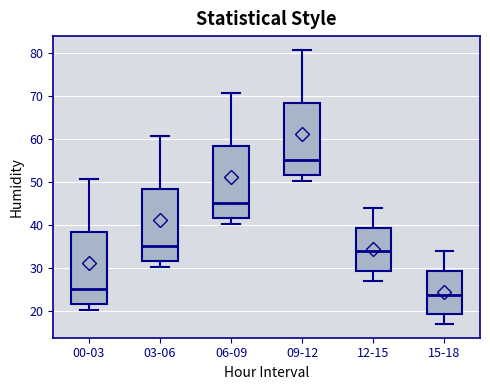

Reading left to right, transcribe this box plot: for each box, give where its median line is, the range the box spans, and where its two whiskers end, as read against the y-axis. The values are not printed on the chart, so give them approximately, as read against the axis.

00-03: median 25, box 22 to 38, whiskers 20 to 51
03-06: median 35, box 32 to 48, whiskers 30 to 61
06-09: median 45, box 42 to 58, whiskers 40 to 71
09-12: median 55, box 52 to 68, whiskers 50 to 81
12-15: median 34, box 29 to 39, whiskers 27 to 44
15-18: median 24, box 19 to 29, whiskers 17 to 34